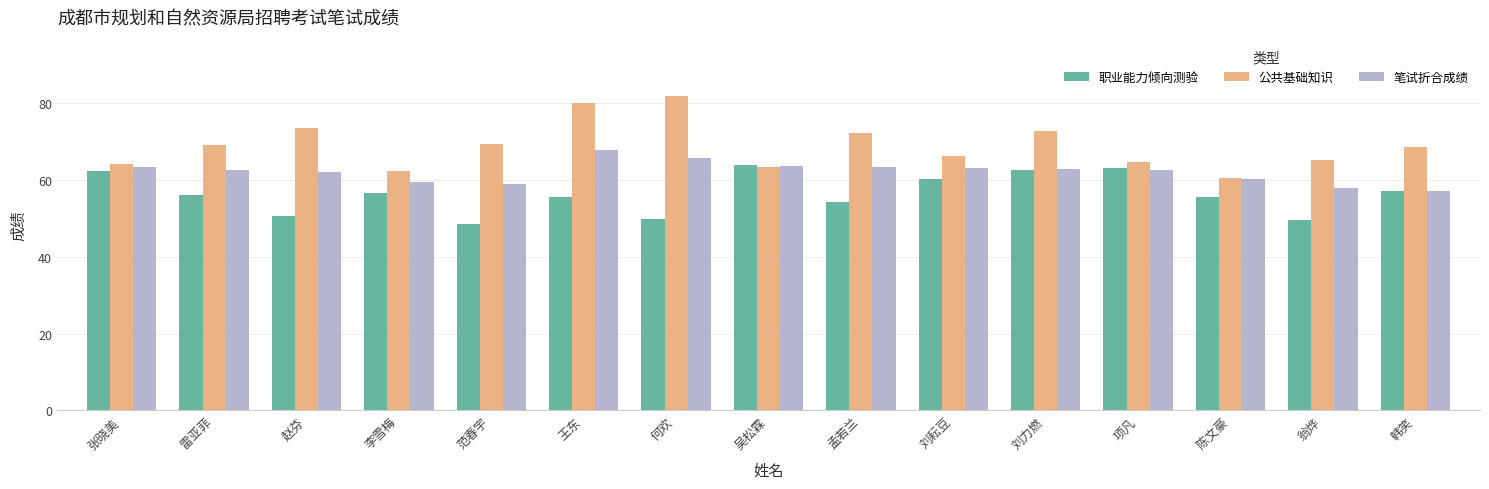

What is the label of the 10th bar from the right?

王东